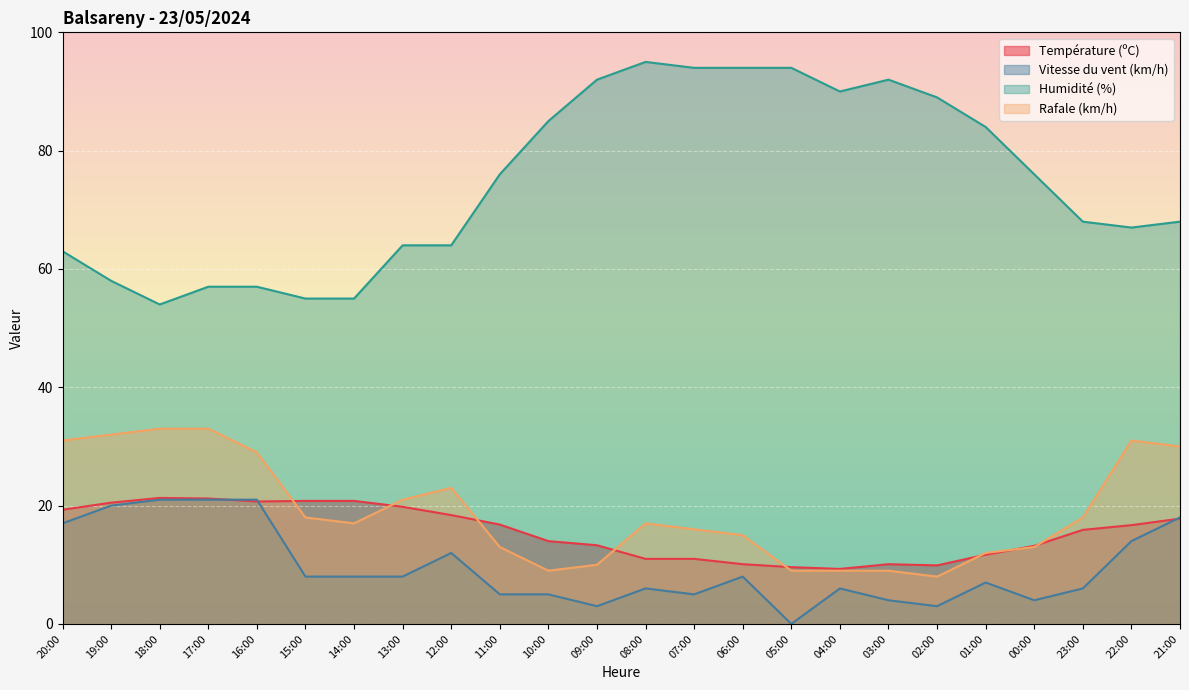

What are all the series names shown in the legend?

Température (ºC), Vitesse du vent (km/h), Humidité (%), Rafale (km/h)